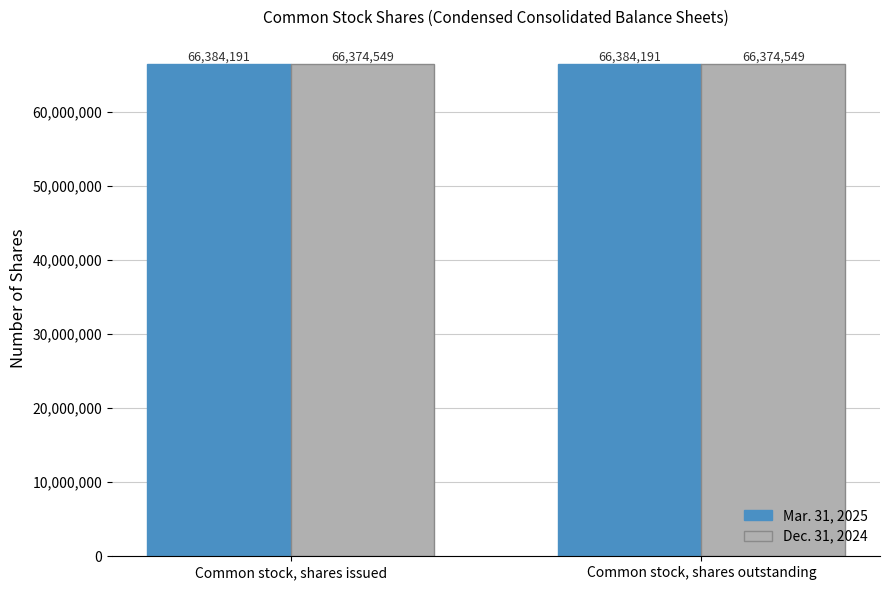

What is the spread (max minus min) of values at Common stock, shares outstanding?

9642